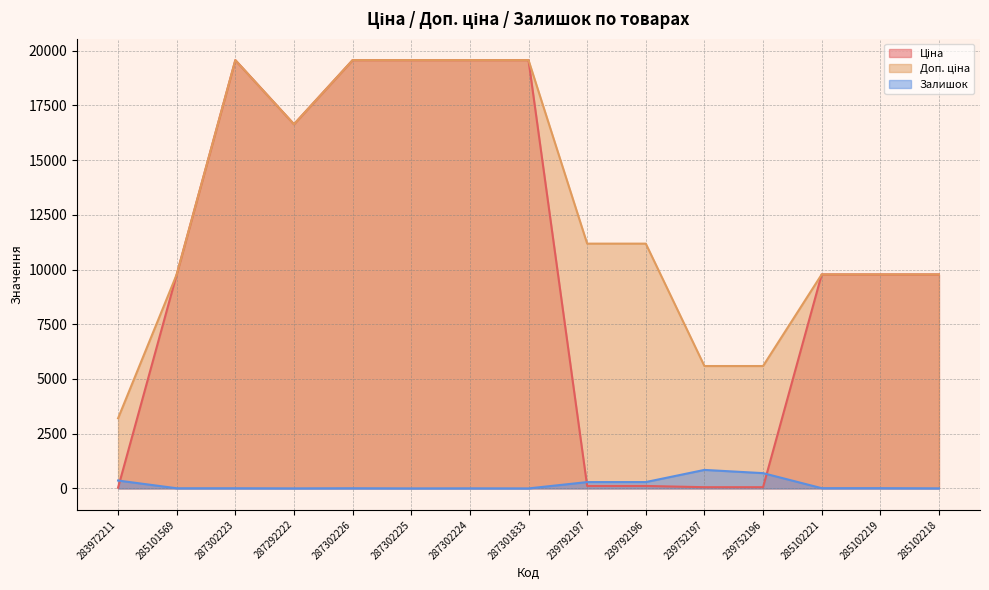

What is the average value of the Залишок series?

168.8